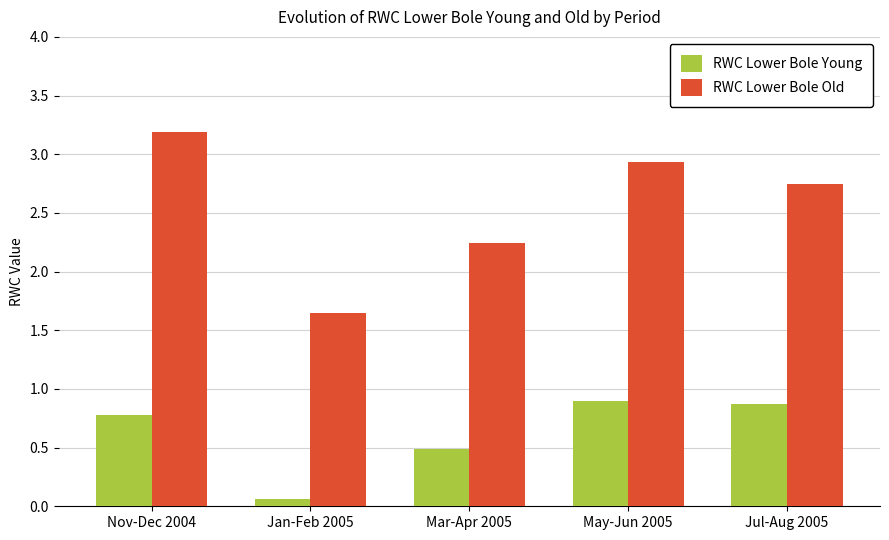

Is it true that RWC Lower Bole Old equals 2.2 at Jan-Feb 2005?

False